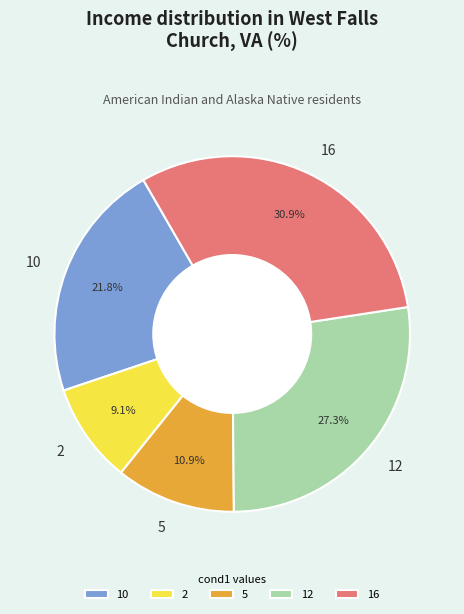

Count the number of slices in the pie.

5